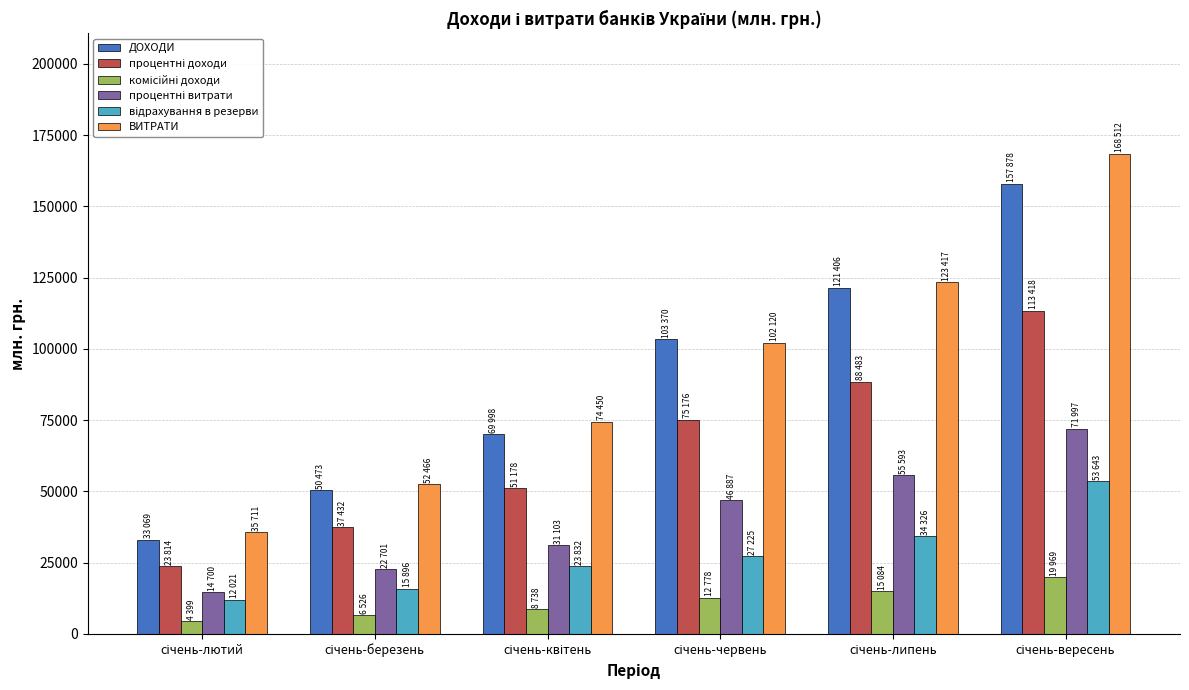

Which series has the largest range (max minus min)?

ВИТРАТИ